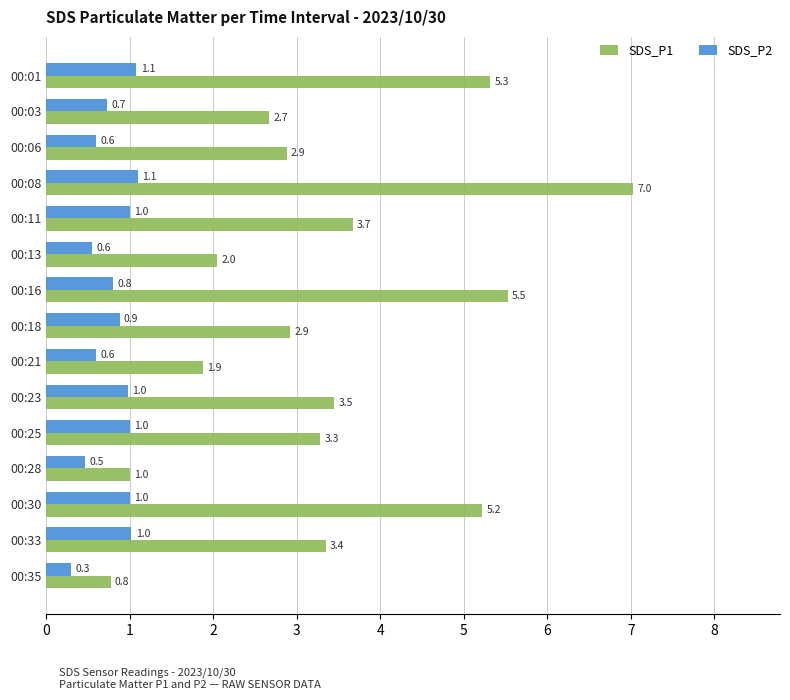

List the series in order of their overall mean, lowest first.

SDS_P2, SDS_P1